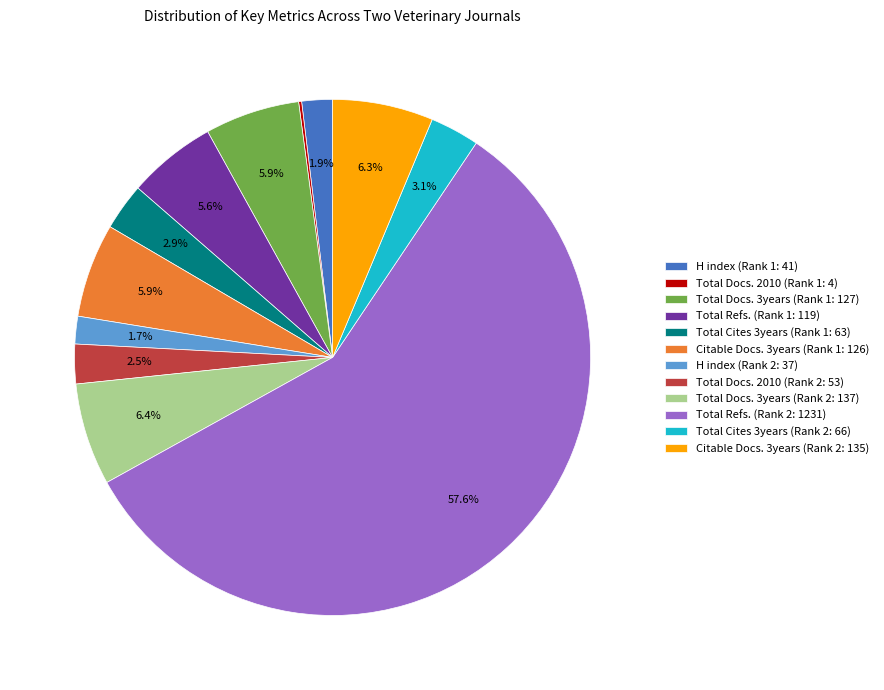

Combined, do H index (Rank 1: 41) and Citable Docs. 3years (Rank 2: 135) account for over 50%?

No